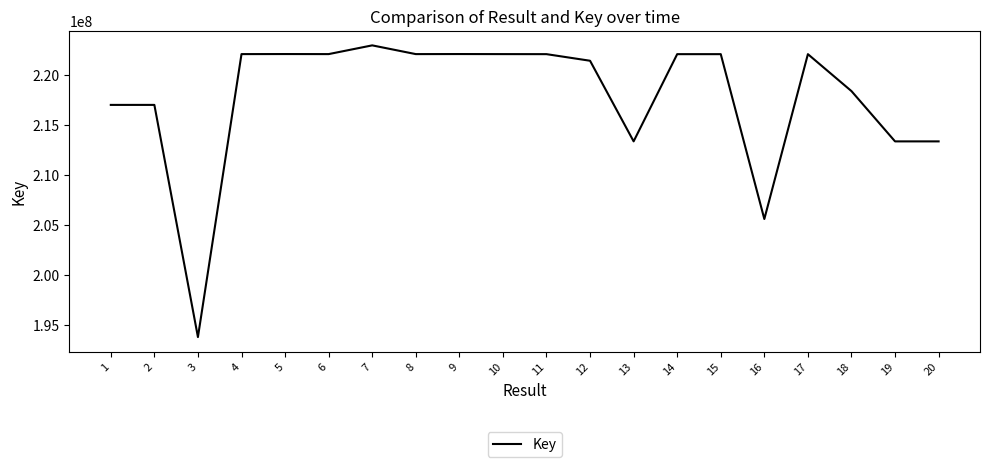

What is the maximum value shown in the chart?

222910140